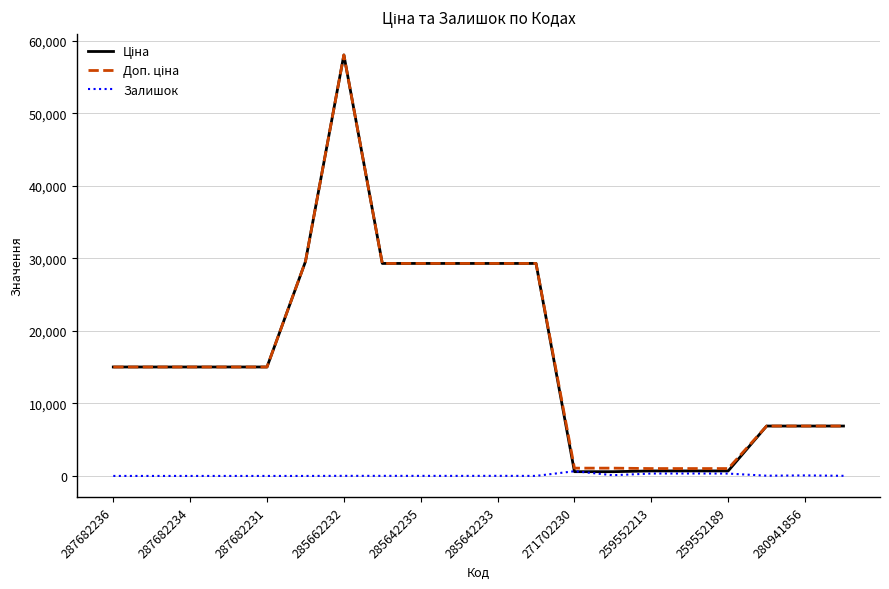

Does the chart have visible grid lines?

Yes